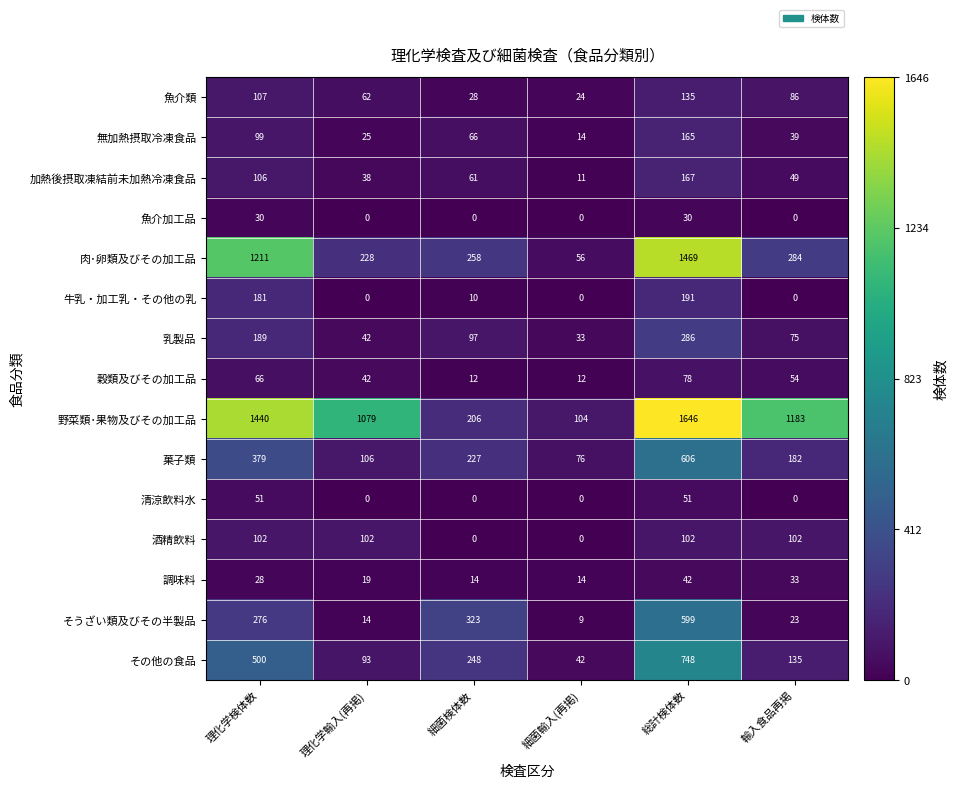

Which series has the largest range (max minus min)?

野菜類･果物及びその加工品